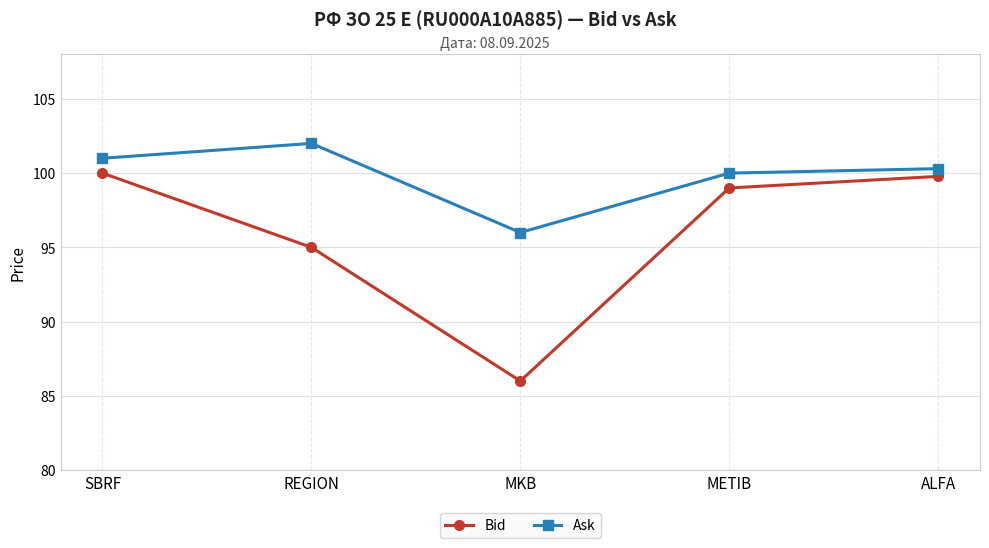

How many distinct data groups are displayed?

2